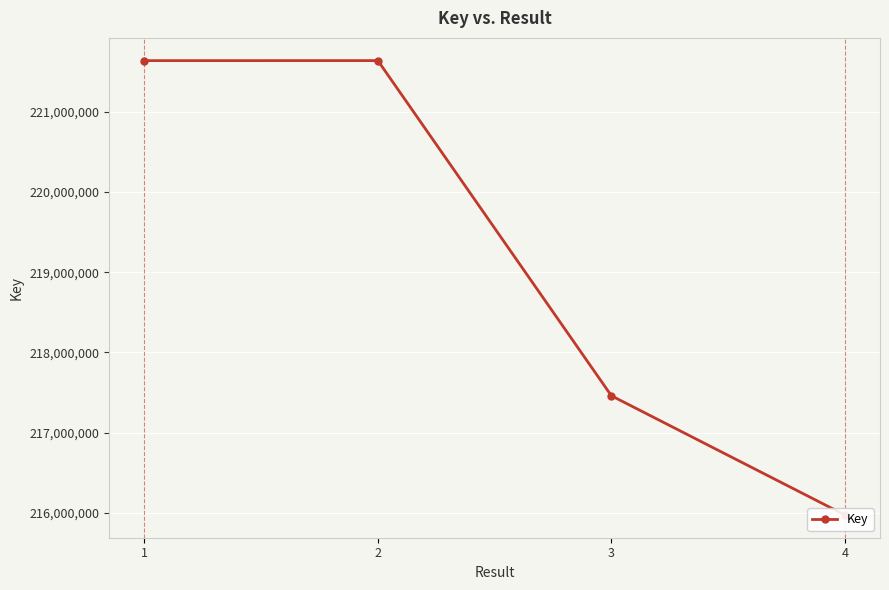

What is the greatest value displayed?

221639247